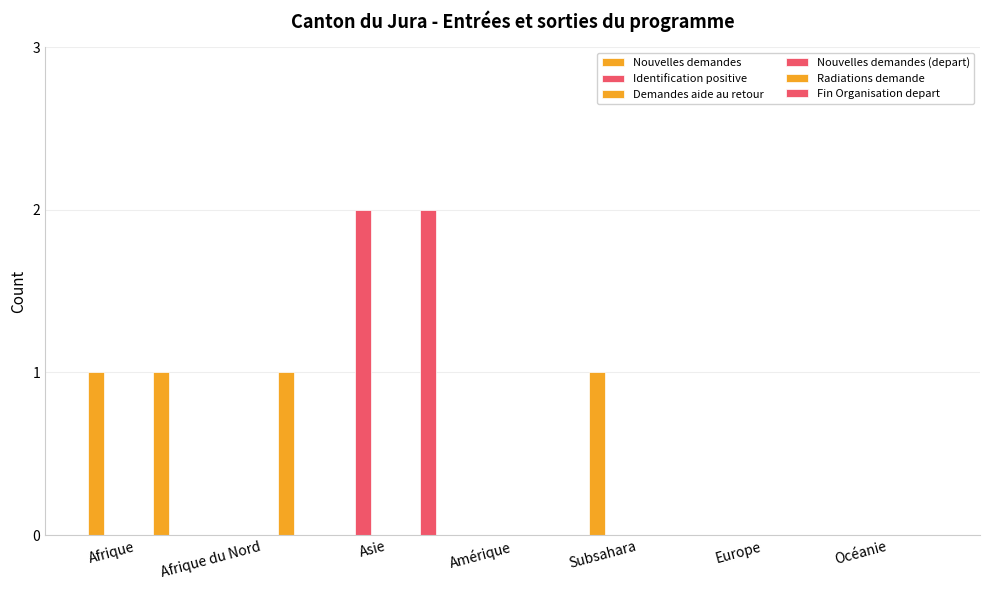

List the labels in order of Demandes aide au retour value, largest first.

Afrique, Afrique du Nord, Asie, Amérique, Subsahara, Europe, Océanie